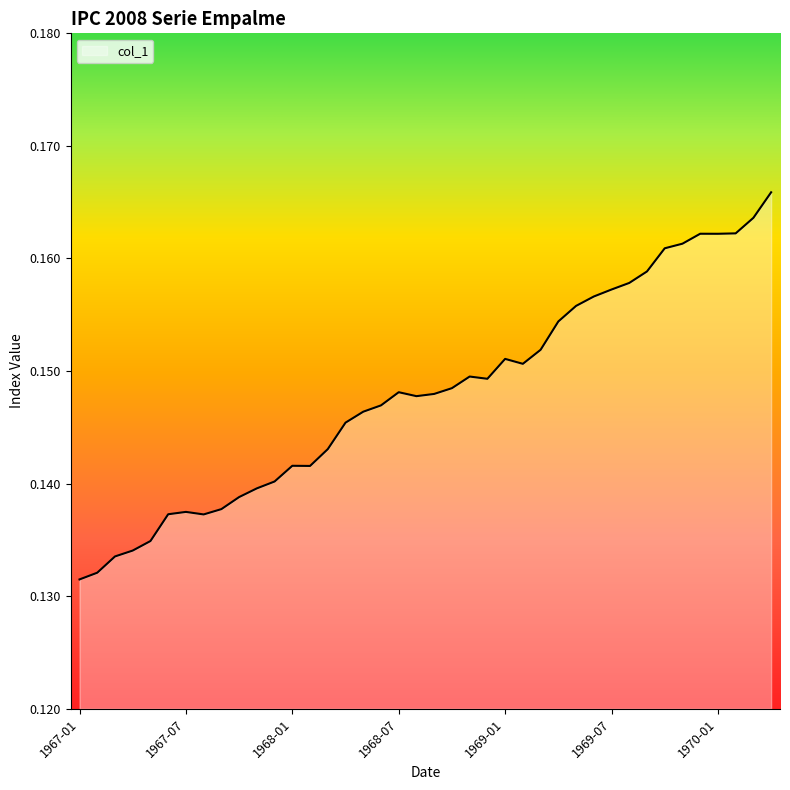

How many lines are shown in the chart?

1